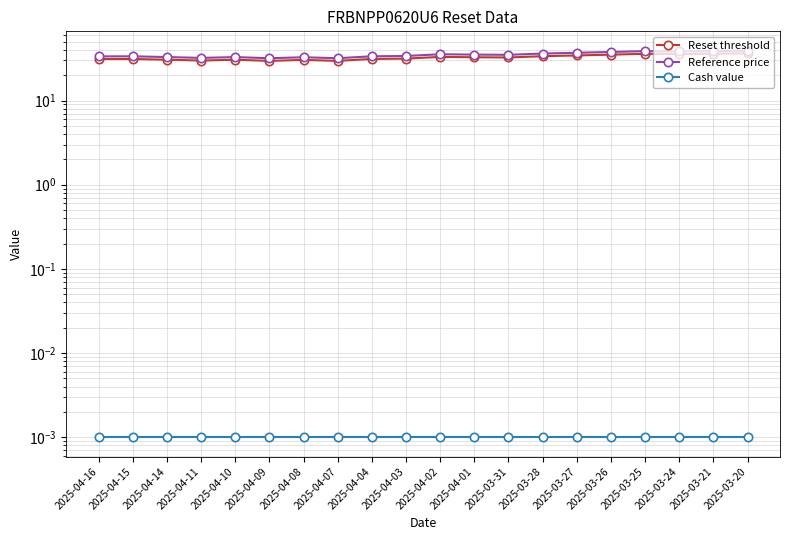

What are all the series names shown in the legend?

Reset threshold, Reference price, Cash value